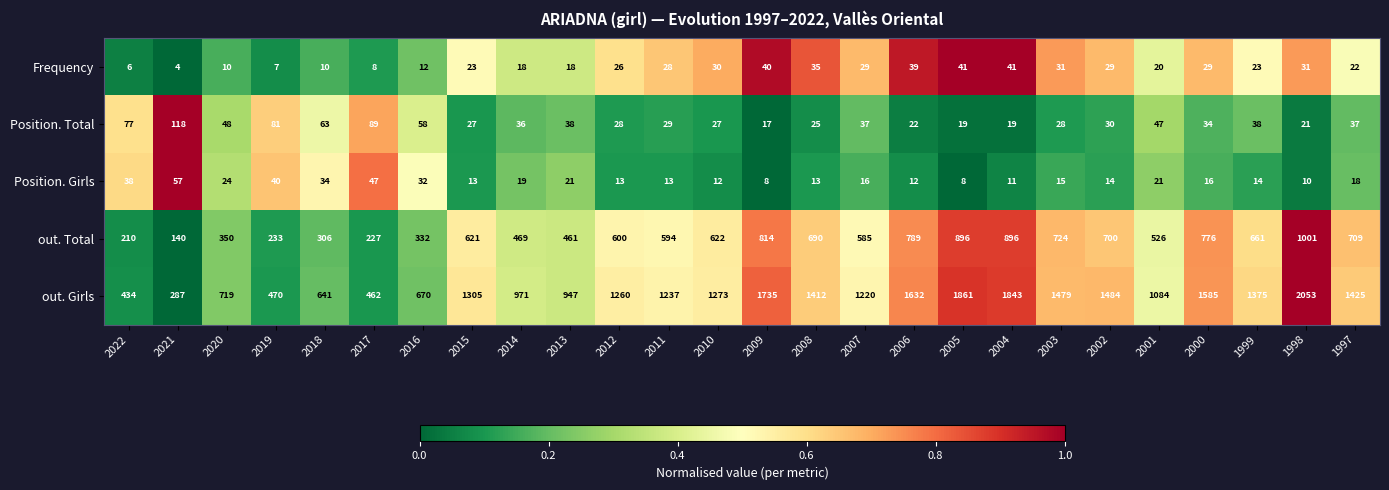

Which category has the highest value across all series?

1998